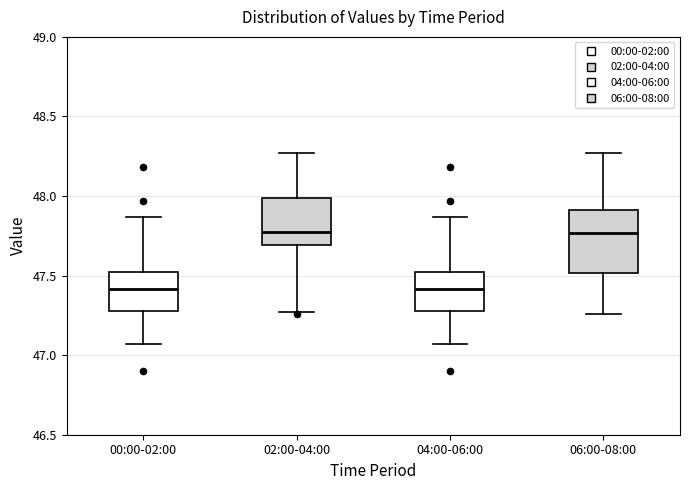

Where does the upper whisker of the box for 02:00-04:00 end on the y-axis? The values are not printed on the chart, so give them approximately, as read against the axis.

48.25